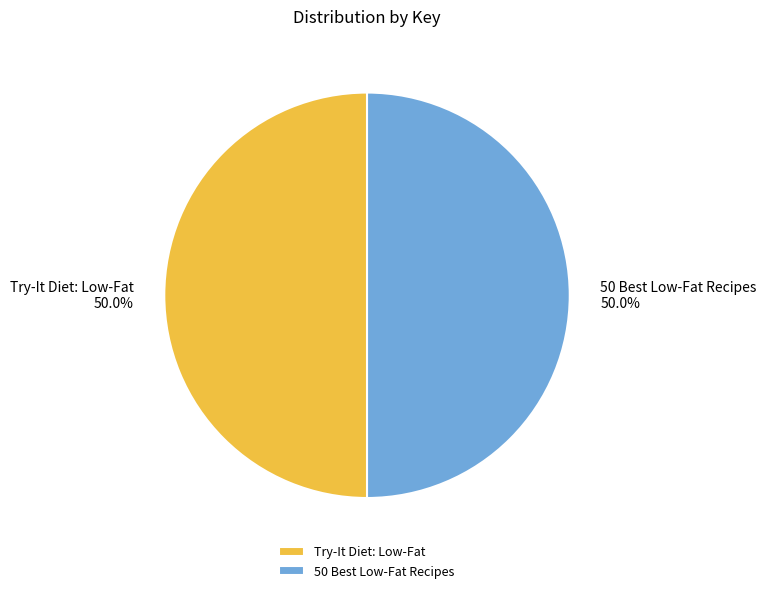

Count the number of slices in the pie.

2